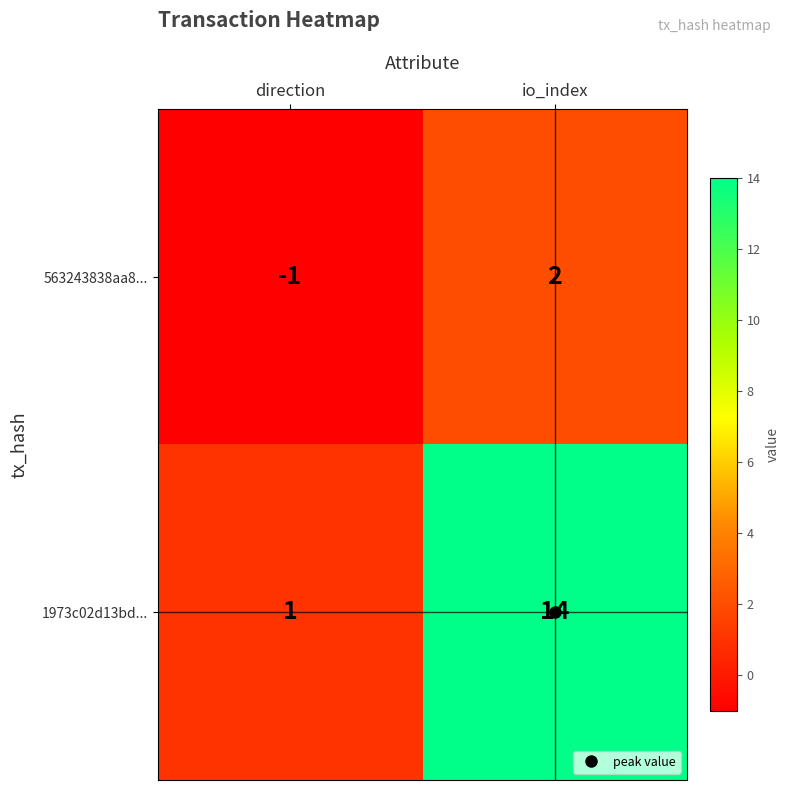

Rank the series by their average value, from lowest to highest.

563243838aa8..., 1973c02d13bd...